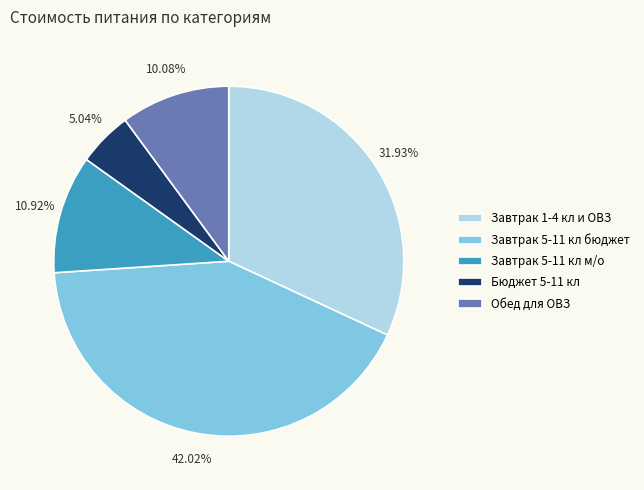

Do Завтрак 5-11 кл бюджет and Бюджет 5-11 кл together represent more than half of the pie?

No